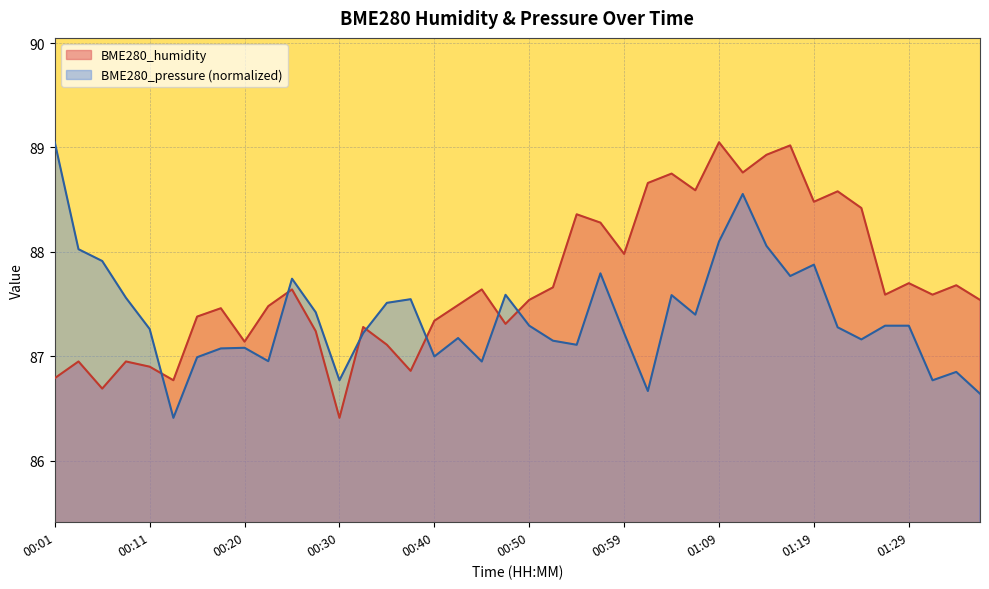

True or false: BME280_humidity has more than 0 points higher than both neighbors.

True